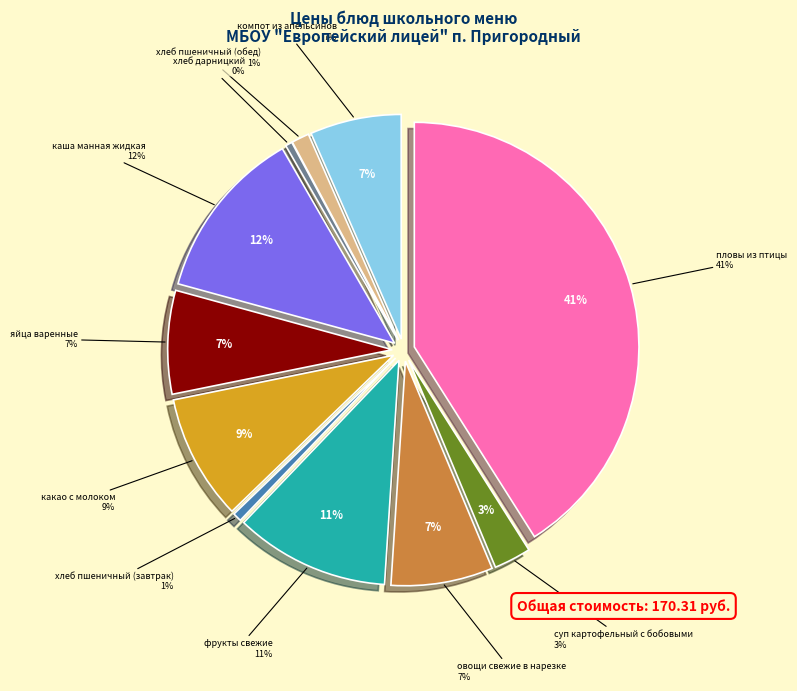

Combined, do каша манная жидкая and хлеб пшеничный (завтрак) account for over 50%?

No